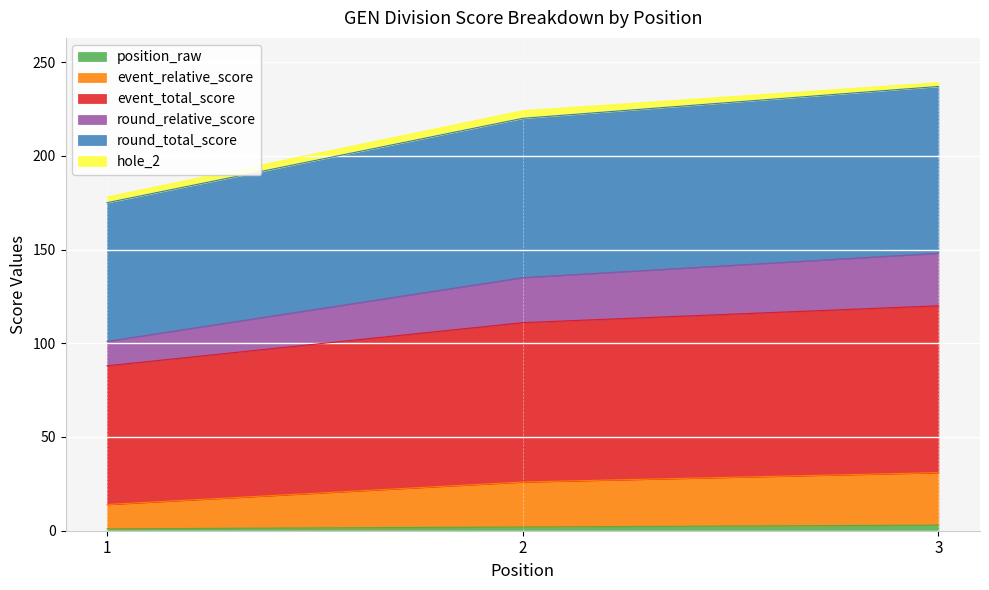

Does the chart display data point markers on the line(s)?

No